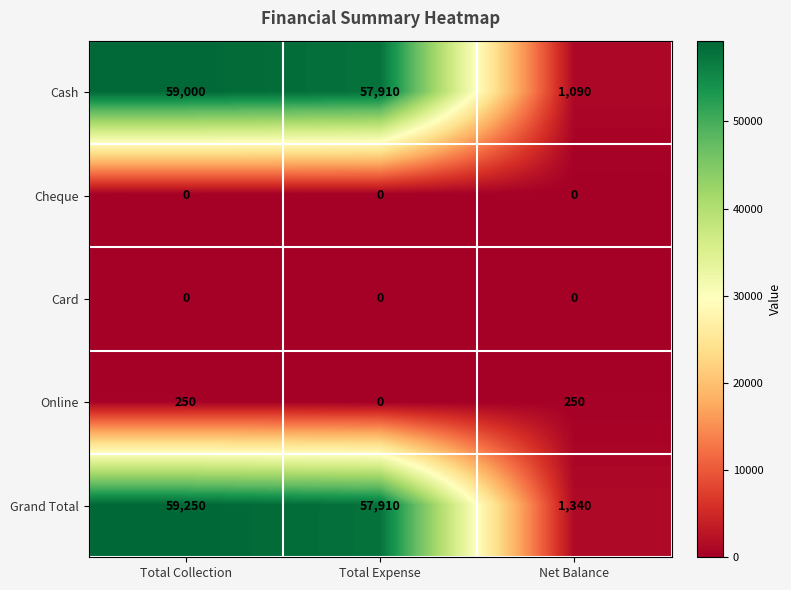

What is the difference between the highest and lowest values at Net Balance?

1340